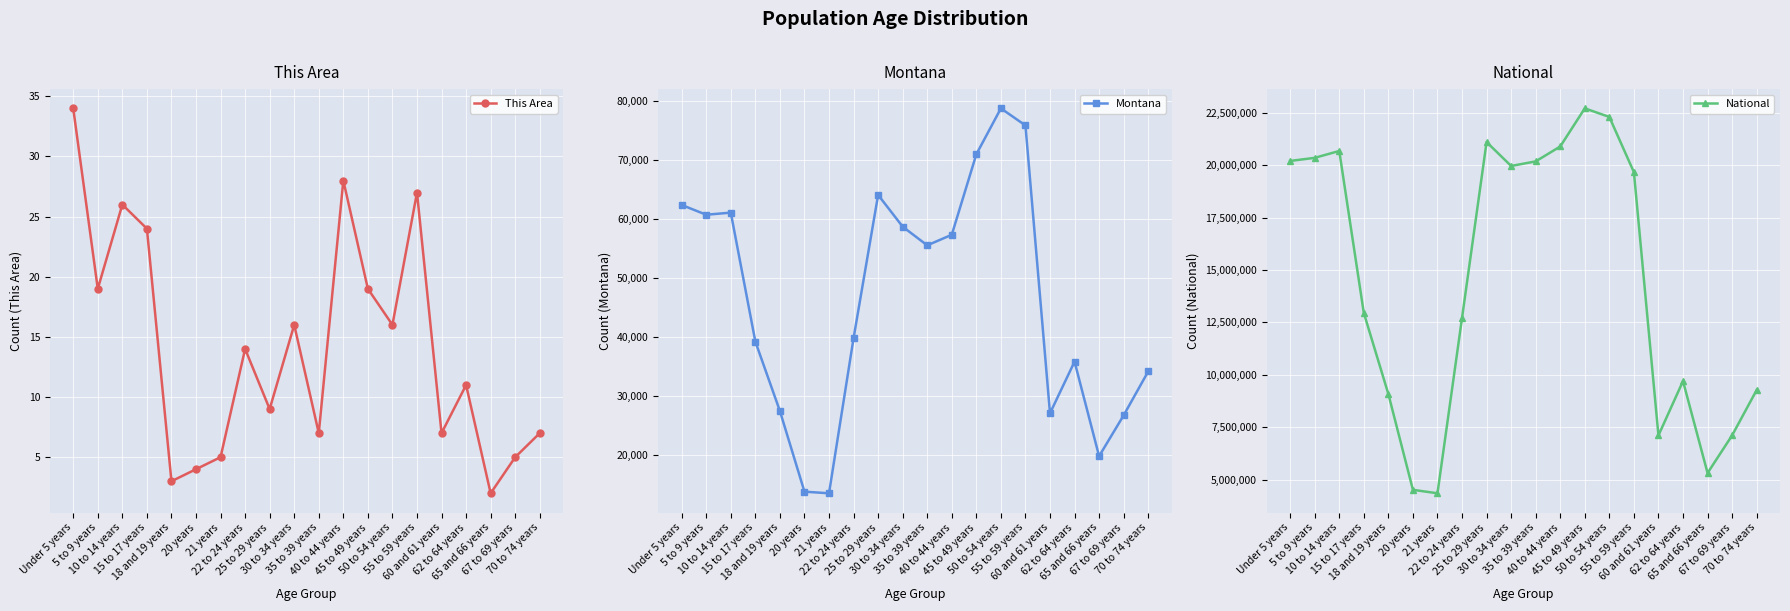

True or false: National has a value of 4501079 at 60 and 61 years.

False